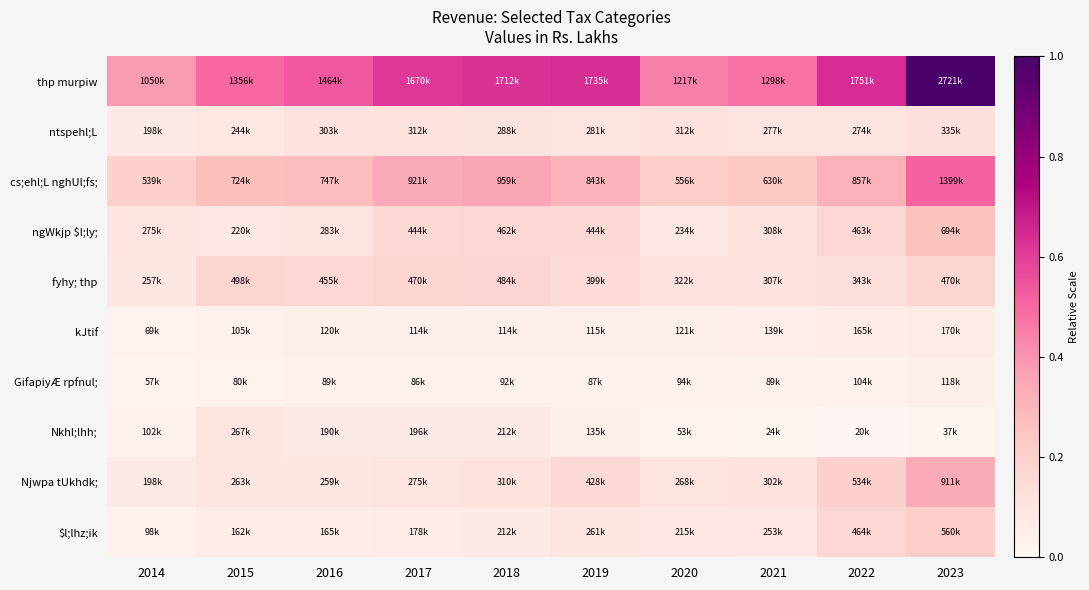

Rank the series by their maximum value, from highest to lowest.

thp murpiw, cs;ehl;L nghUl;fs;, Njwpa tUkhdk;, ngWkjp $l;ly;, $l;lhz;ik, fyhy; thp, ntspehl;L, Nkhl;lhh;, kJtif, GifapiyÆ rpfnul;